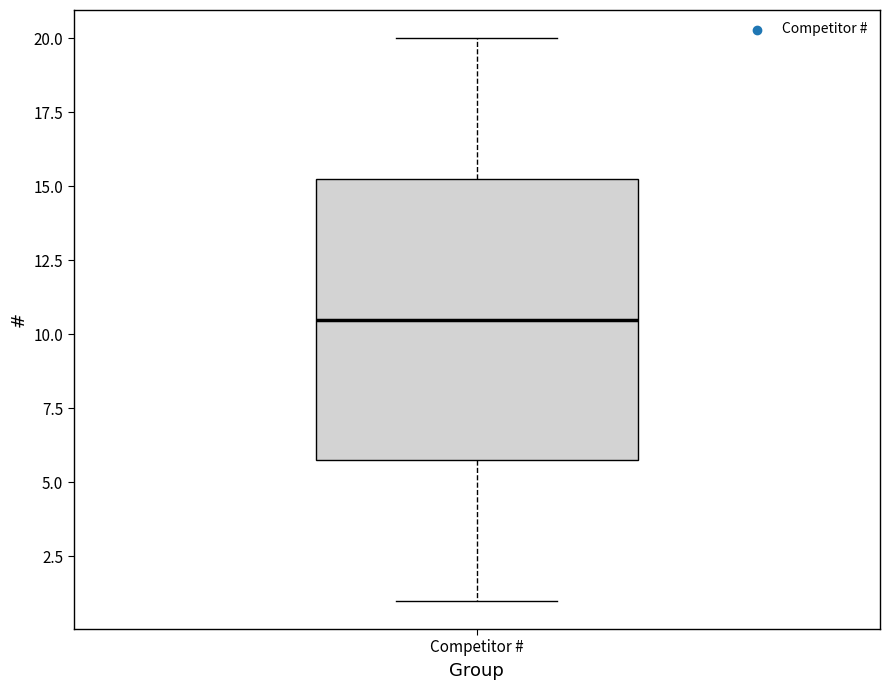

Read this box plot against the y-axis: the position of the median line, the range covered by the box, and the ends of both whiskers. The values are not printed on the chart, so give them approximately, as read against the axis.

median 10.5, box 6.0 to 15.5, whiskers 1.0 to 20.0